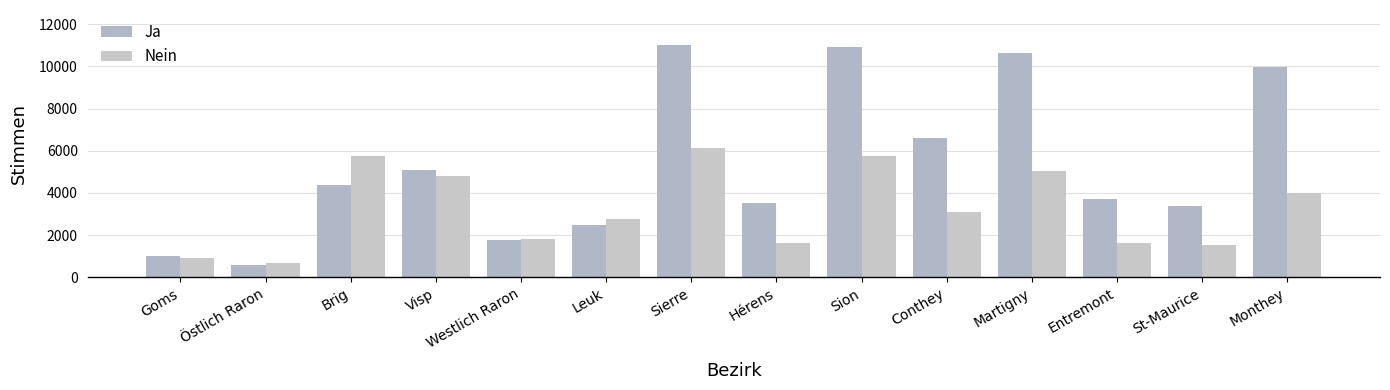

What is the difference between the Ja values at Westlich Raron and Monthey?

8206